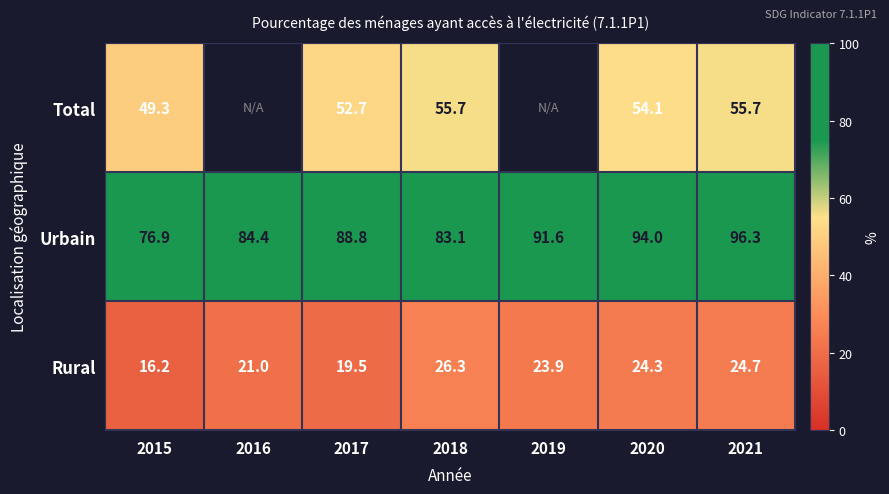

What is the greatest value displayed?

96.3